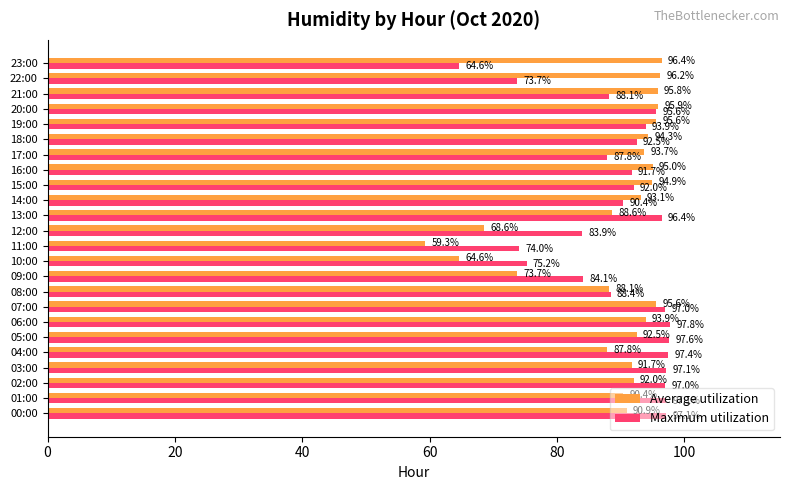

What is the total value across all series at 15:00?

186.9